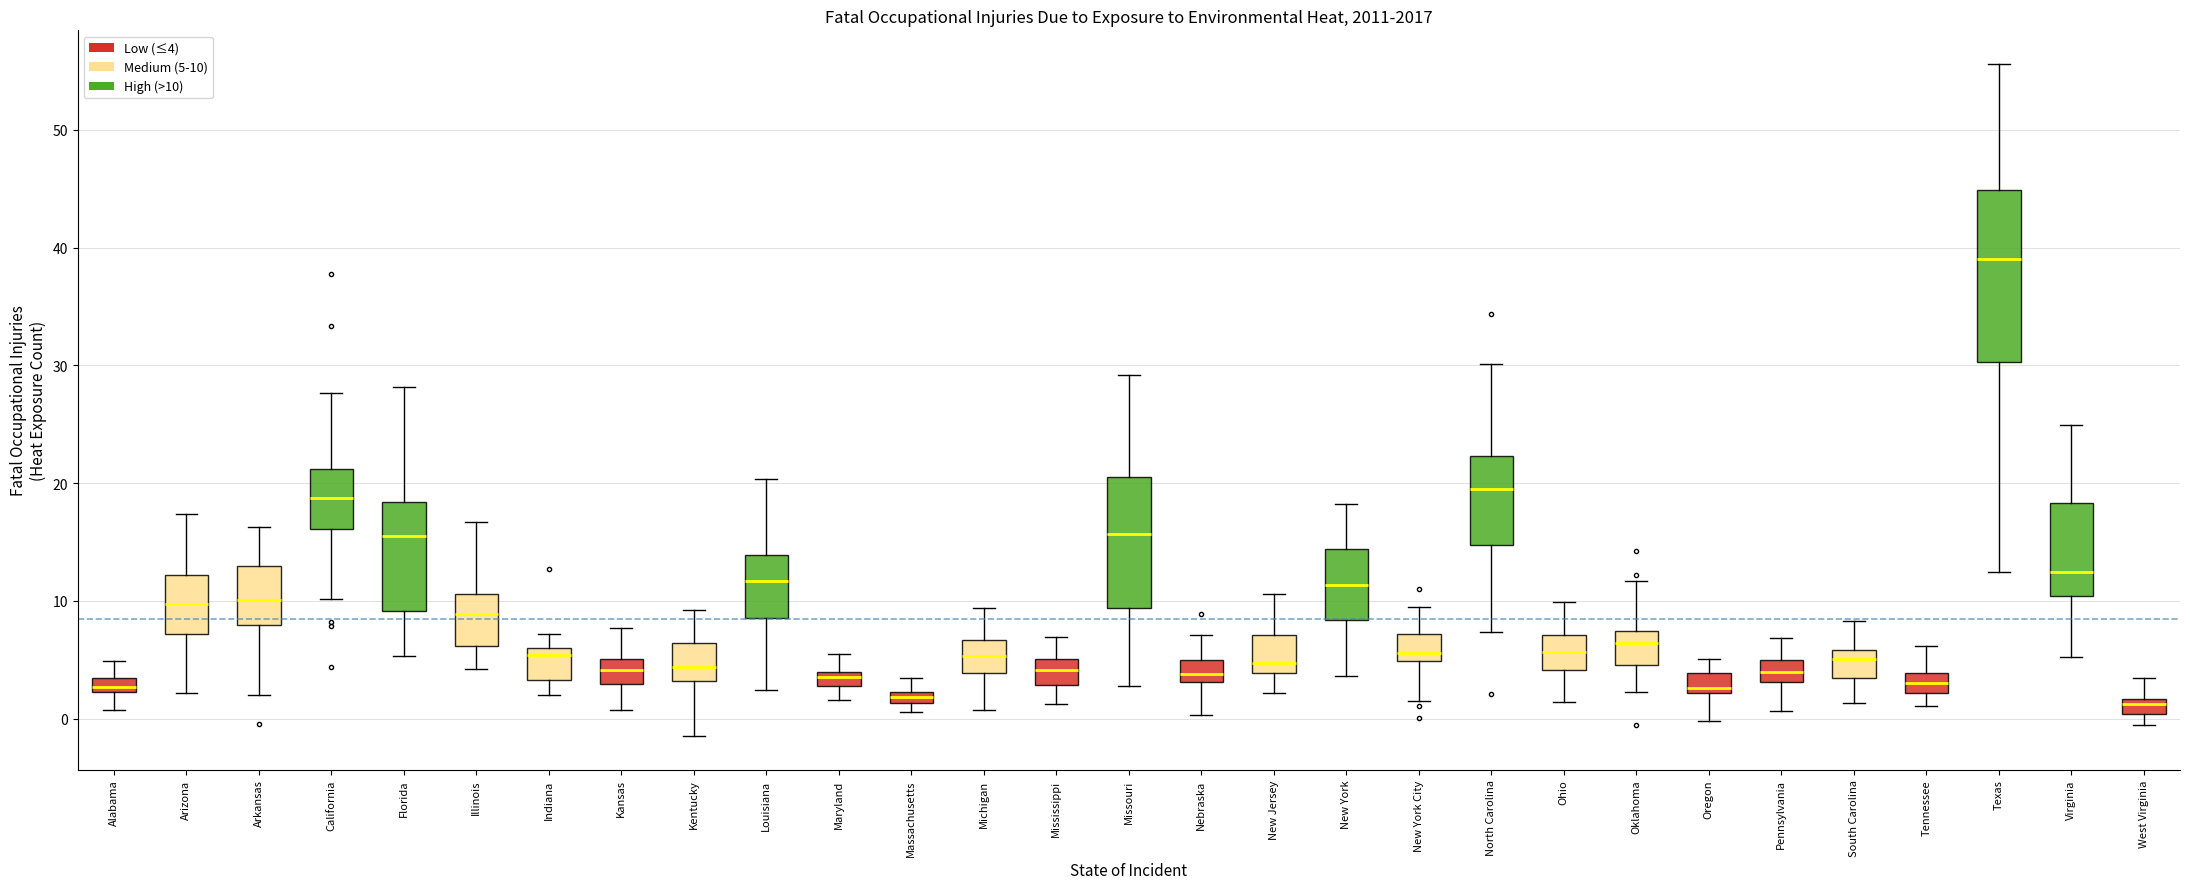

Which box is the tallest, from its lower edge to its upper edge?

Texas